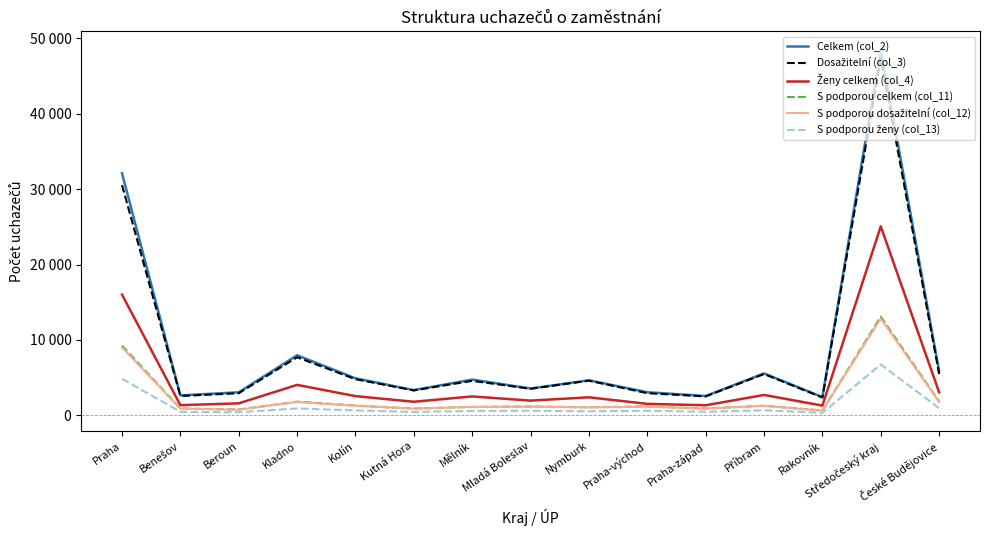

What is the average value of the Celkem (col_2) series?

8999